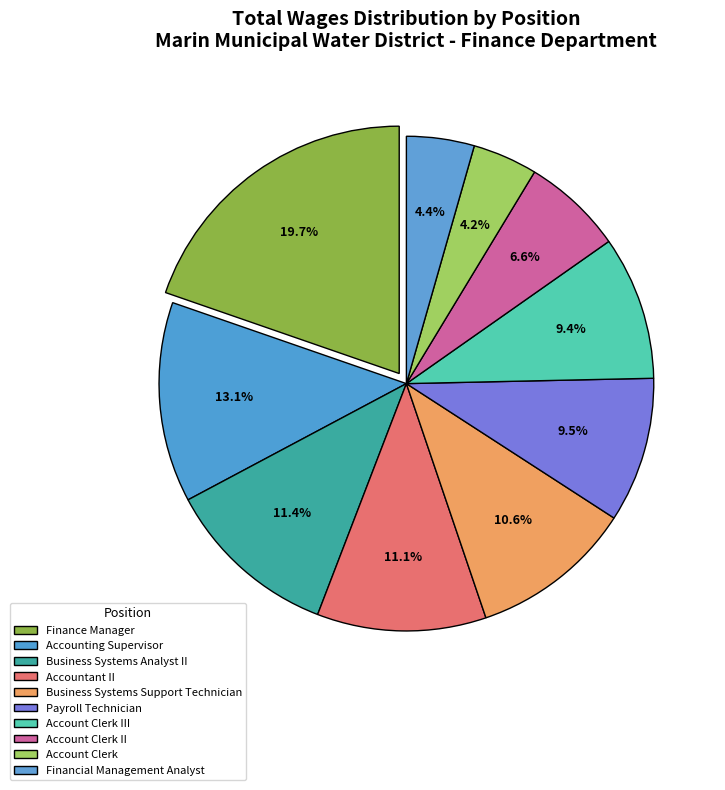

Is the sum of Account Clerk III and Account Clerk greater than half?

No